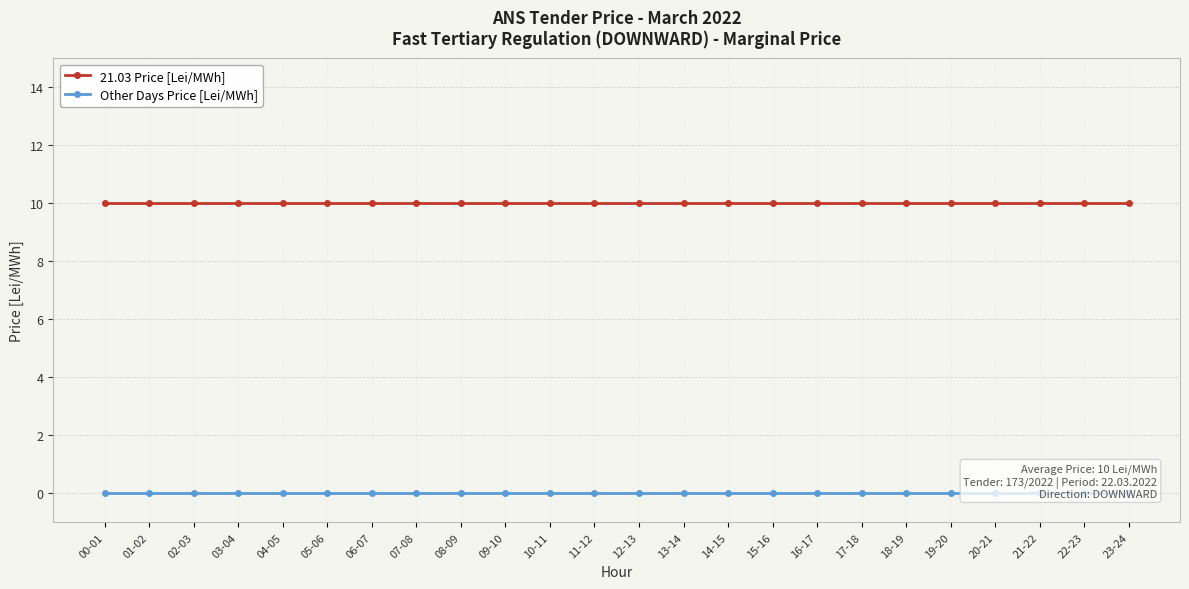

True or false: 21.03 Price [Lei/MWh] has more than 2 points higher than both neighbors.

False